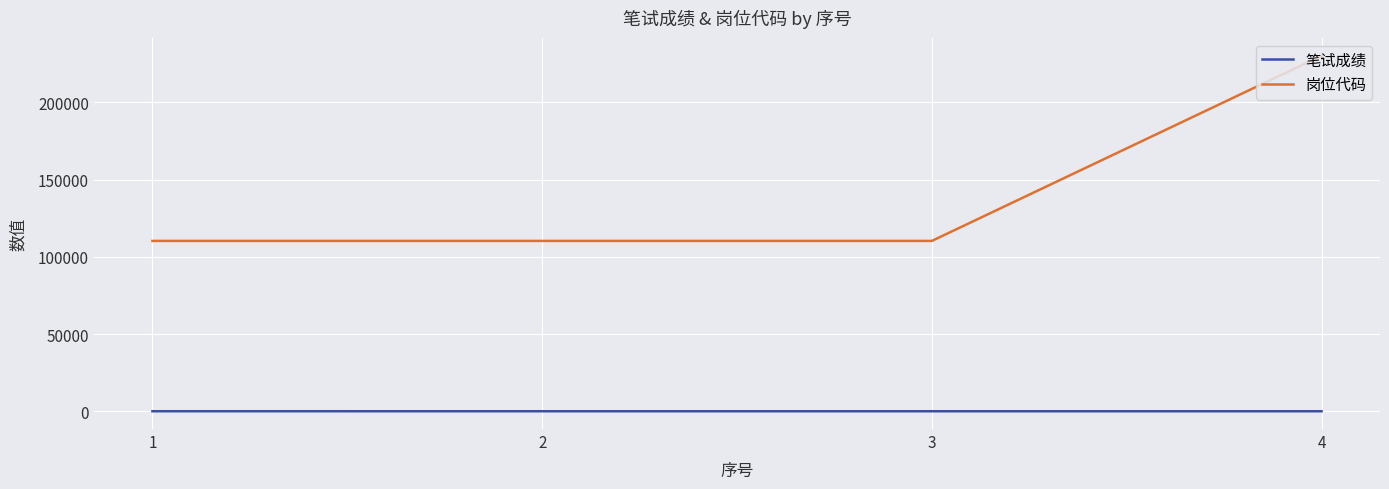

What are all the series names shown in the legend?

笔试成绩, 岗位代码